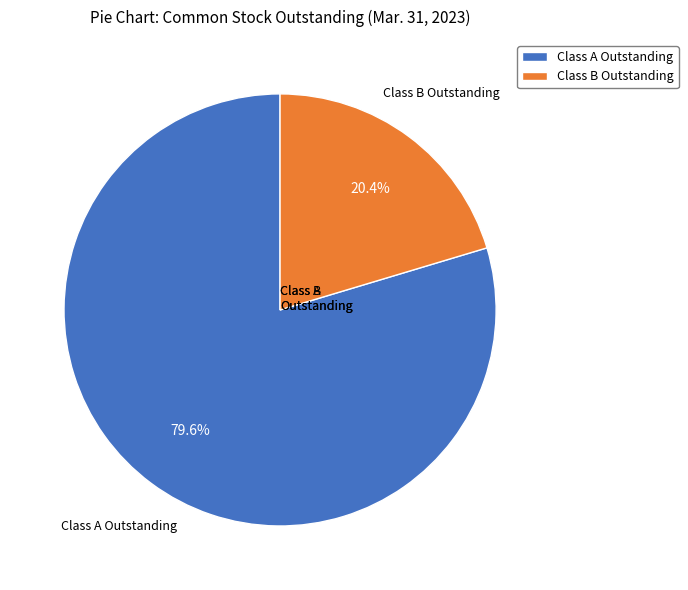

How many segments does this pie chart have?

2